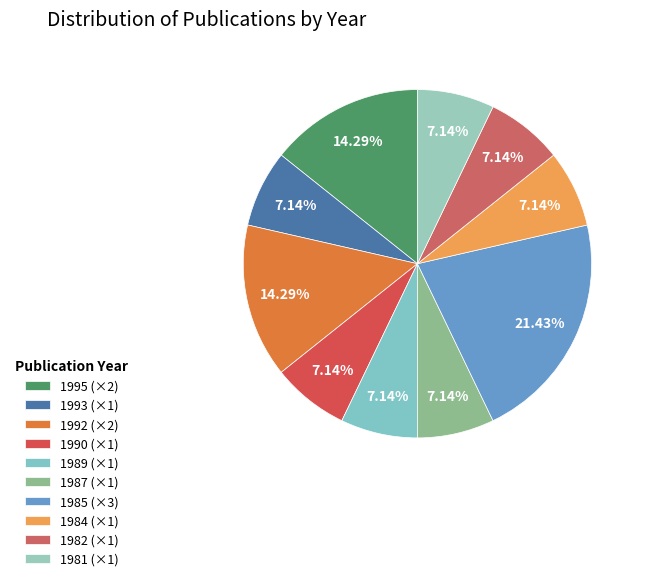

How many slices are in this pie chart?

10